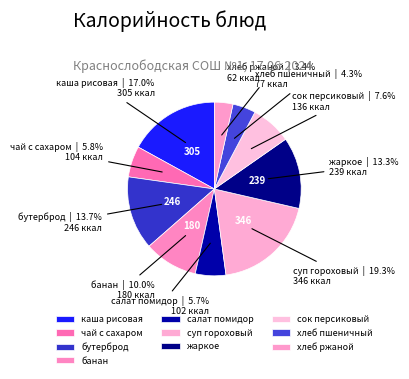

To the nearest percent, what is the combined percentage of чай с сахаром and салат помидор?

11%